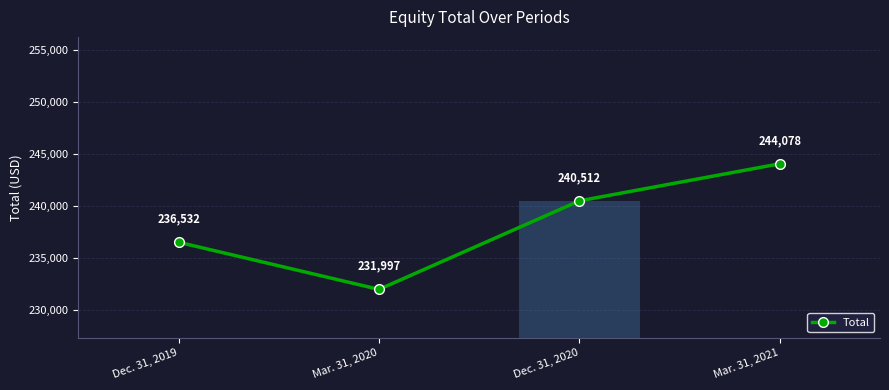

True or false: the data shows 156915 at Mar. 31, 2021.

False